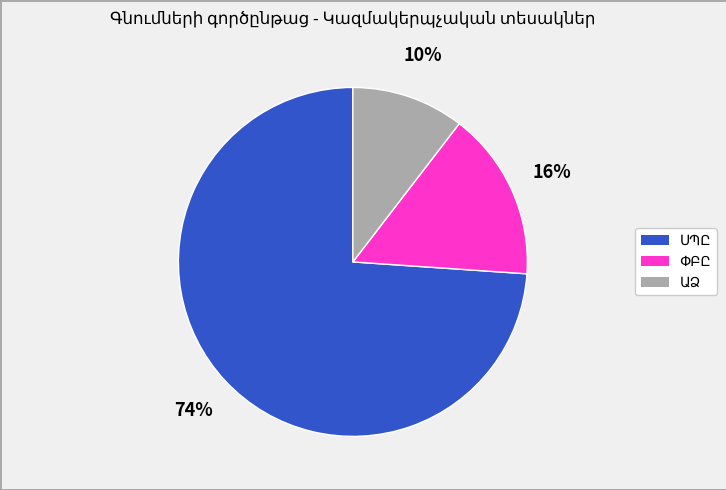

To the nearest percent, what is the average slice percentage?

33%